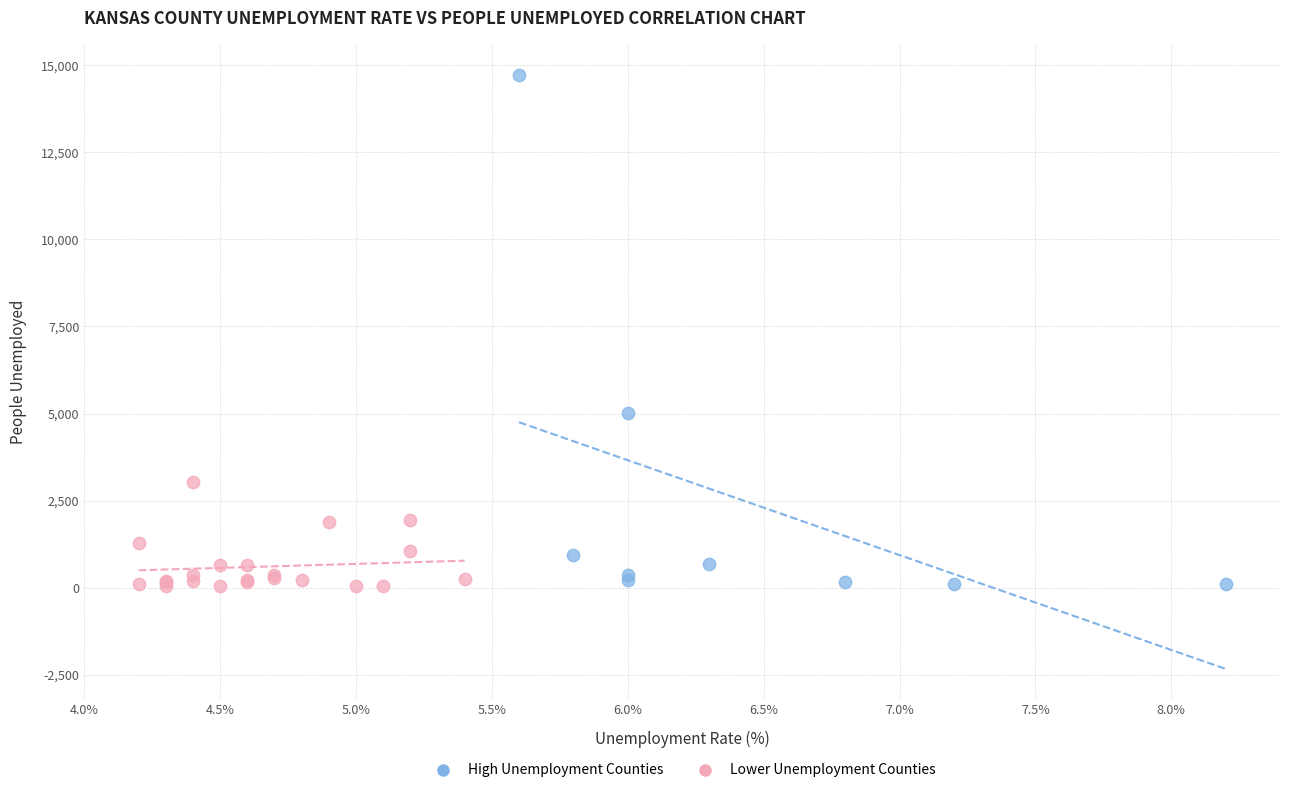

What are all the series names shown in the legend?

High Unemployment Counties, Lower Unemployment Counties